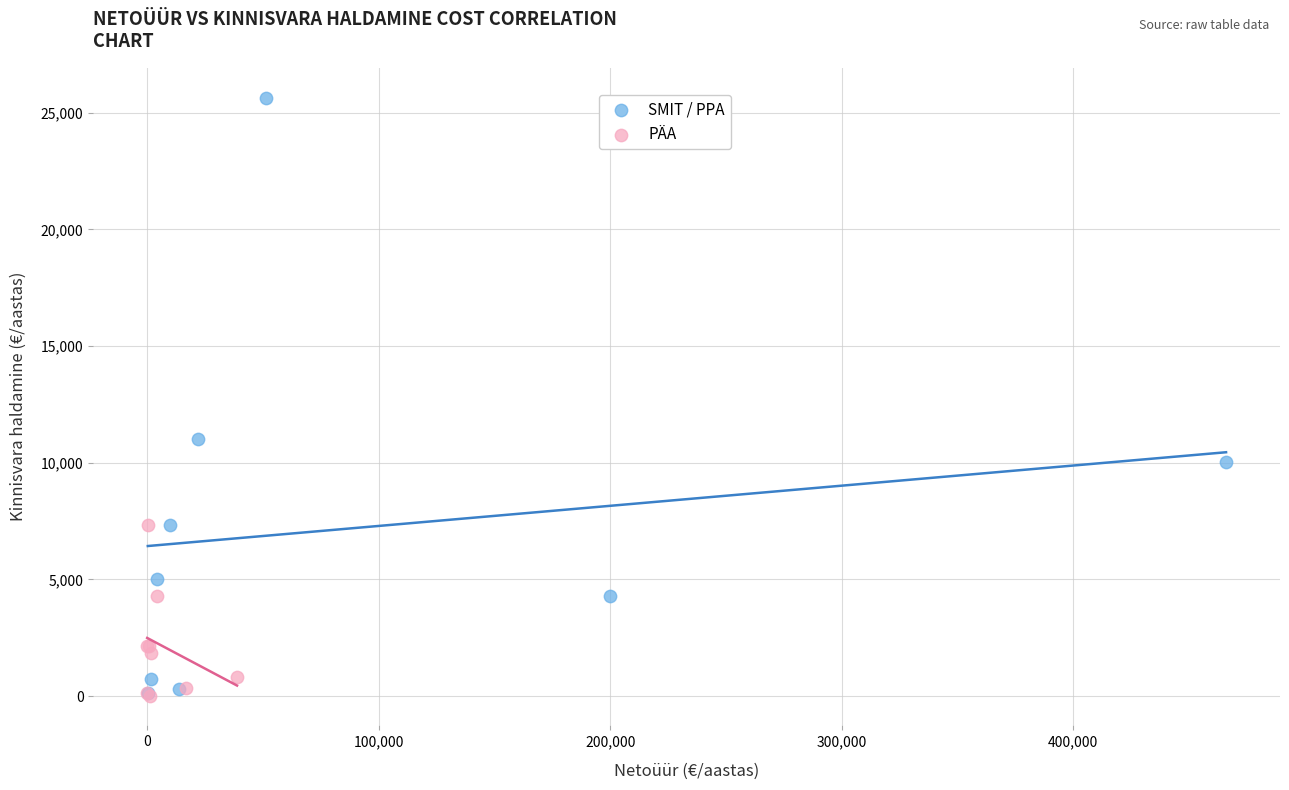

Which series has the largest Y range (max minus min)?

SMIT / PPA